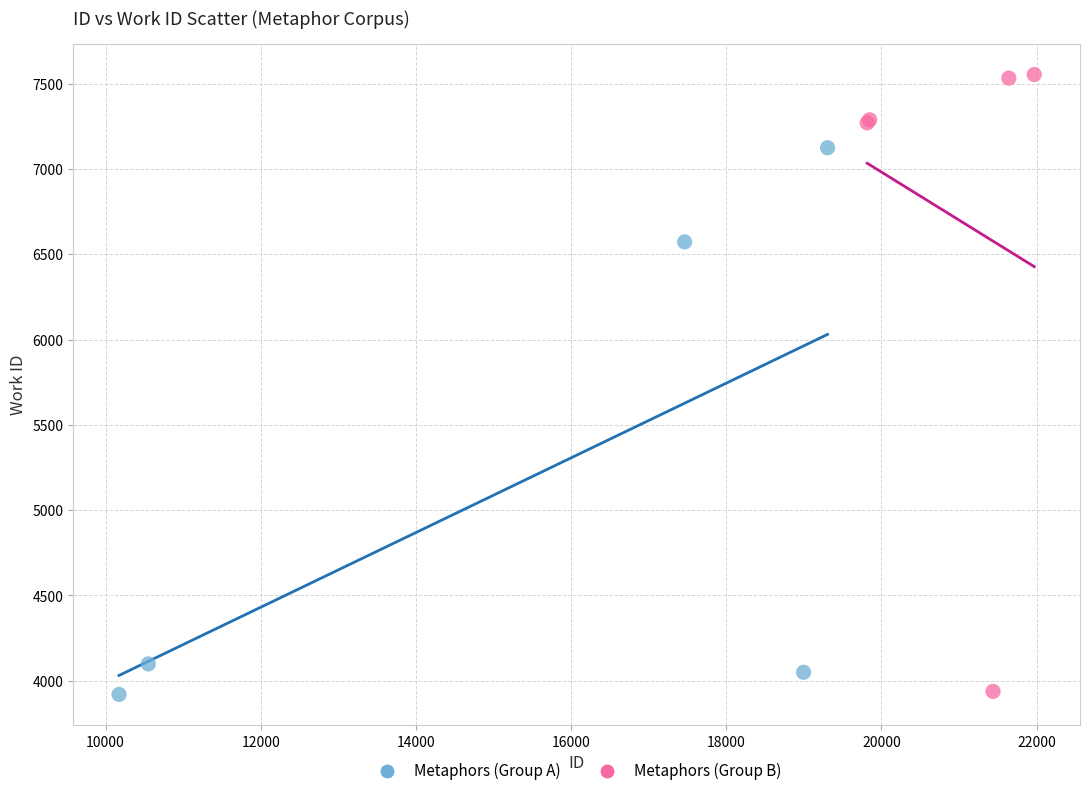

Which series has the largest Y range (max minus min)?

Metaphors (Group B)